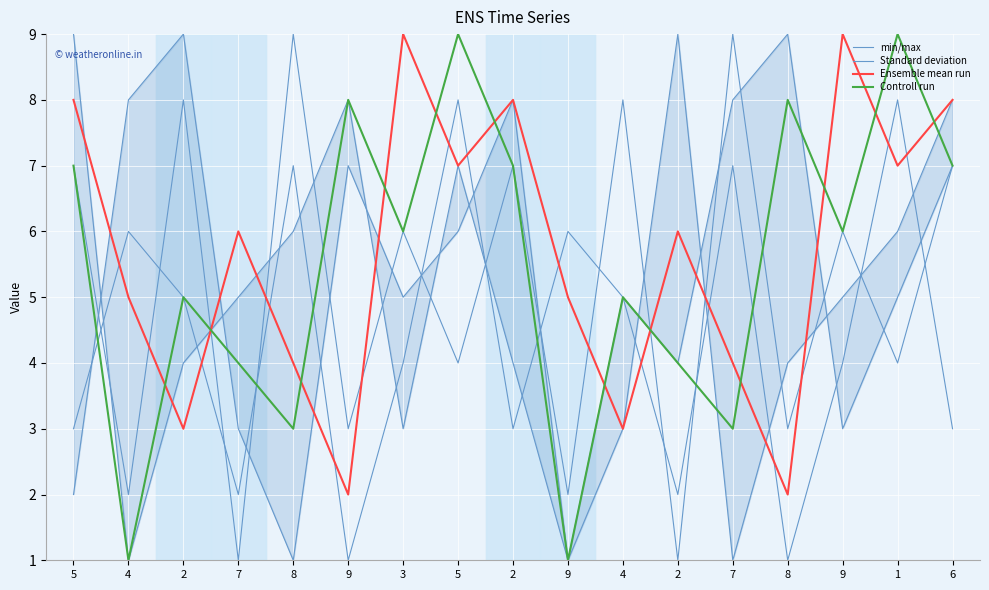

List the series in order of their overall mean, lowest first.

Standard deviation, min/max, Controll run, Ensemble mean run